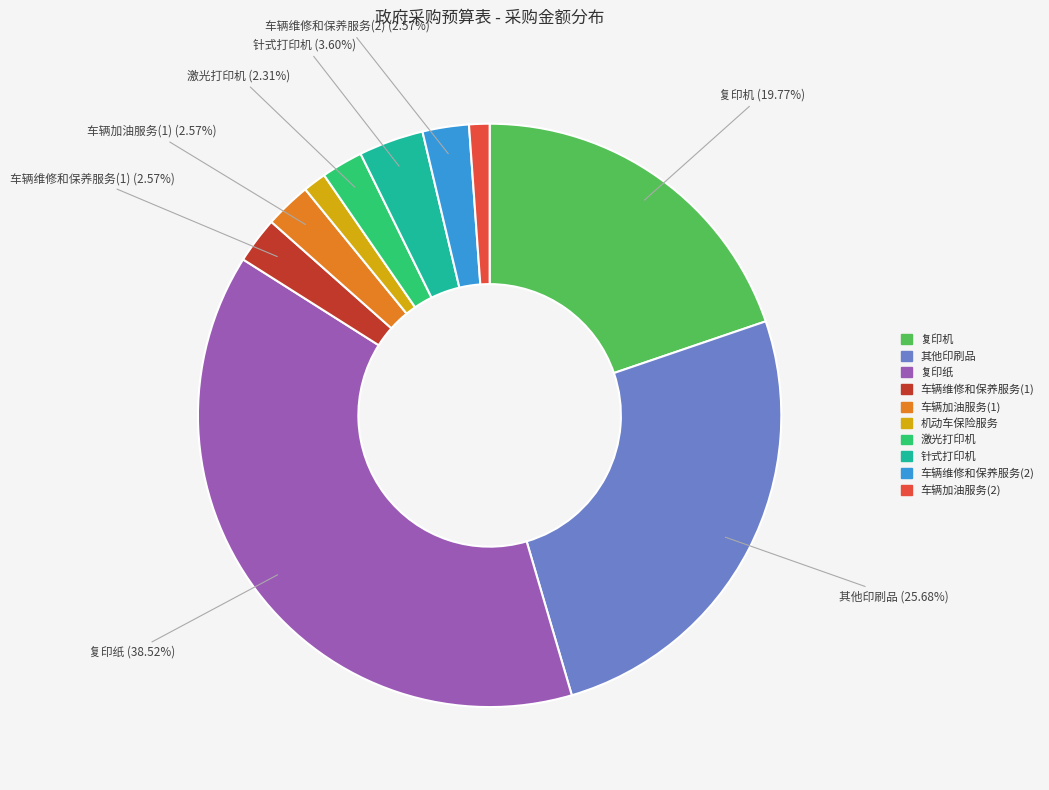

Is the sum of 机动车保险服务 and 车辆维修和保养服务(1) greater than half?

No